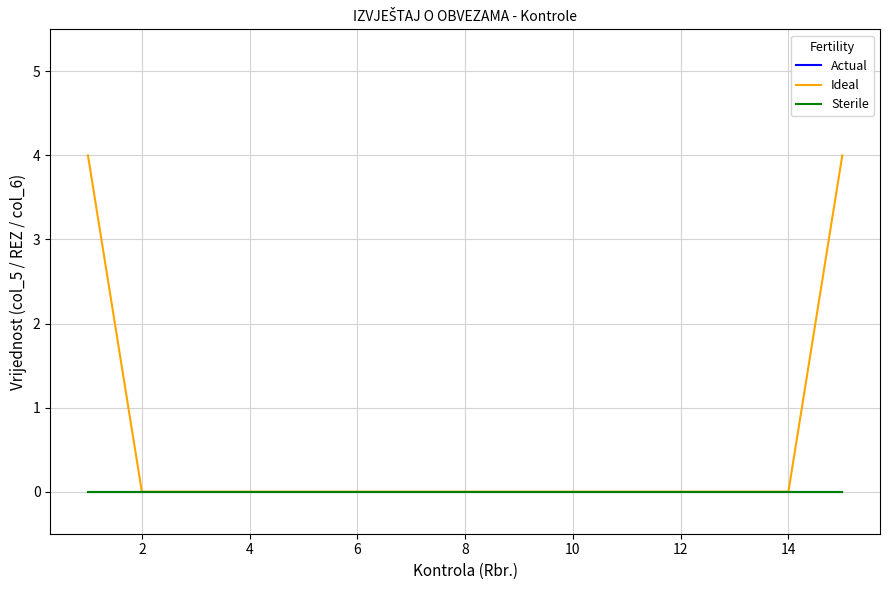

True or false: Sterile has more than 0 points higher than both neighbors.

False